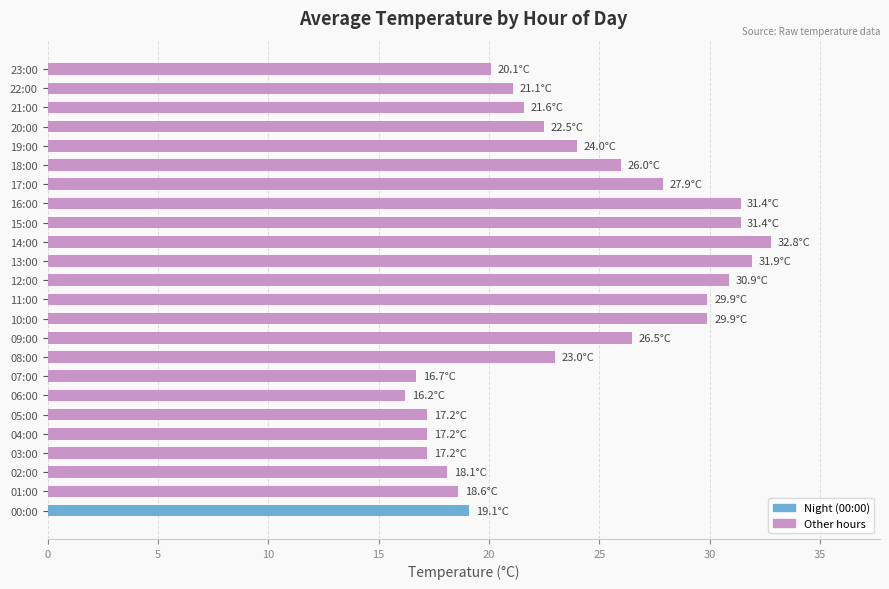

What is the difference between the second highest and second lowest values?

15.2